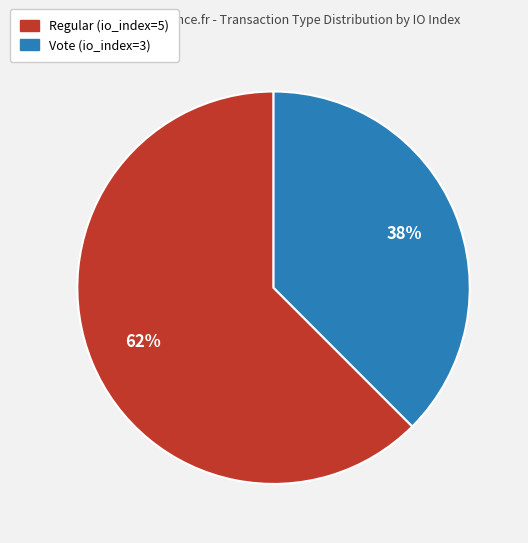

Do Regular and Vote together represent more than half of the pie?

Yes